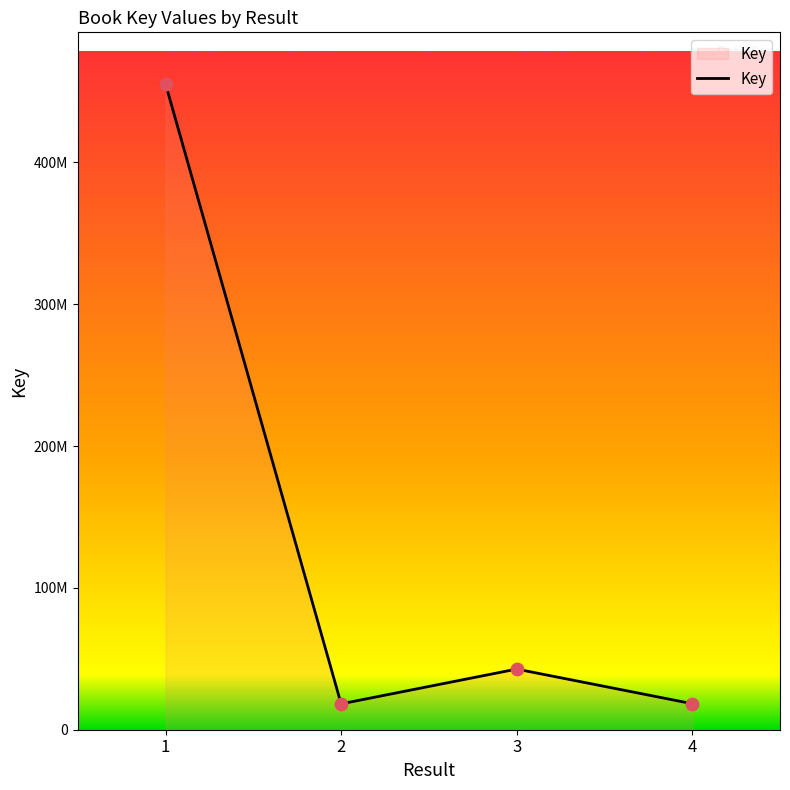

What is the change in value from 3 to 4?

-24415732